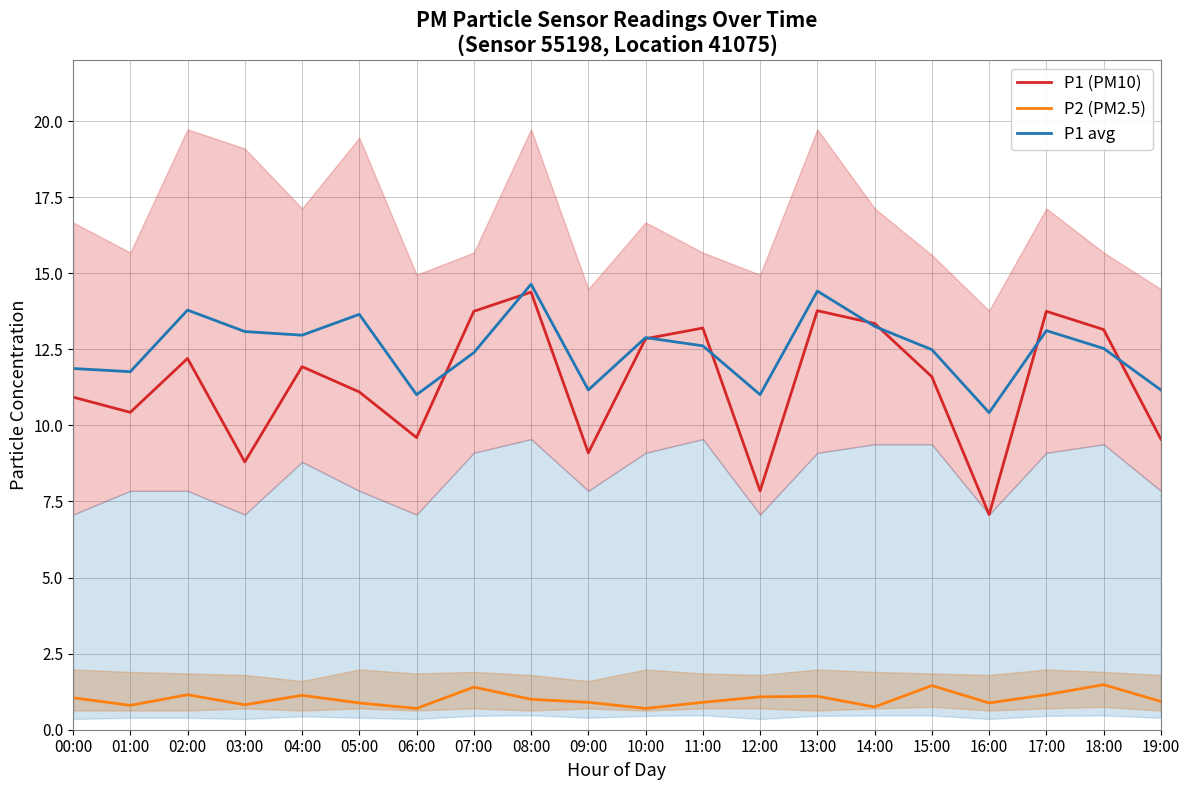

Is the value of P1 (PM10) at 13:00 greater than the value of P1 avg at 13:00?

No